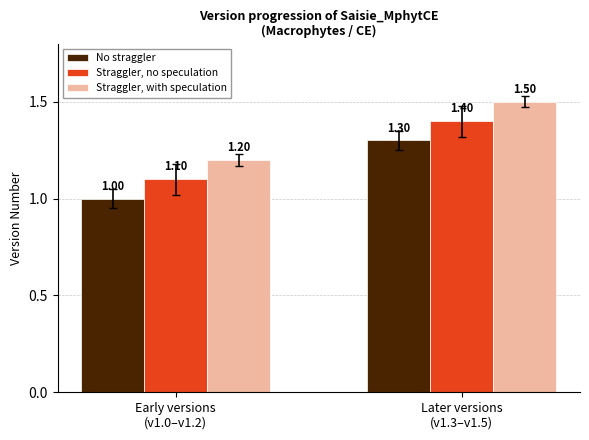

Reading right to left, what are all the values shown in this chart?

No straggler: Later versions
(v1.3–v1.5)=1.3	Early versions
(v1.0–v1.2)=1.0
Straggler, no speculation: Later versions
(v1.3–v1.5)=1.4	Early versions
(v1.0–v1.2)=1.1
Straggler, with speculation: Later versions
(v1.3–v1.5)=1.5	Early versions
(v1.0–v1.2)=1.2